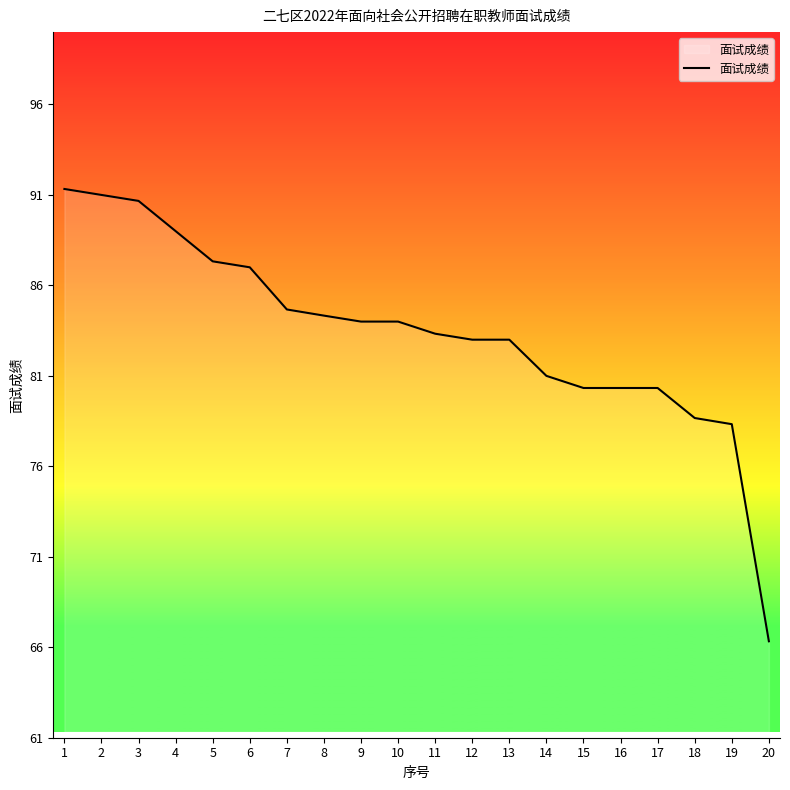

What is the smallest value displayed?

66.3